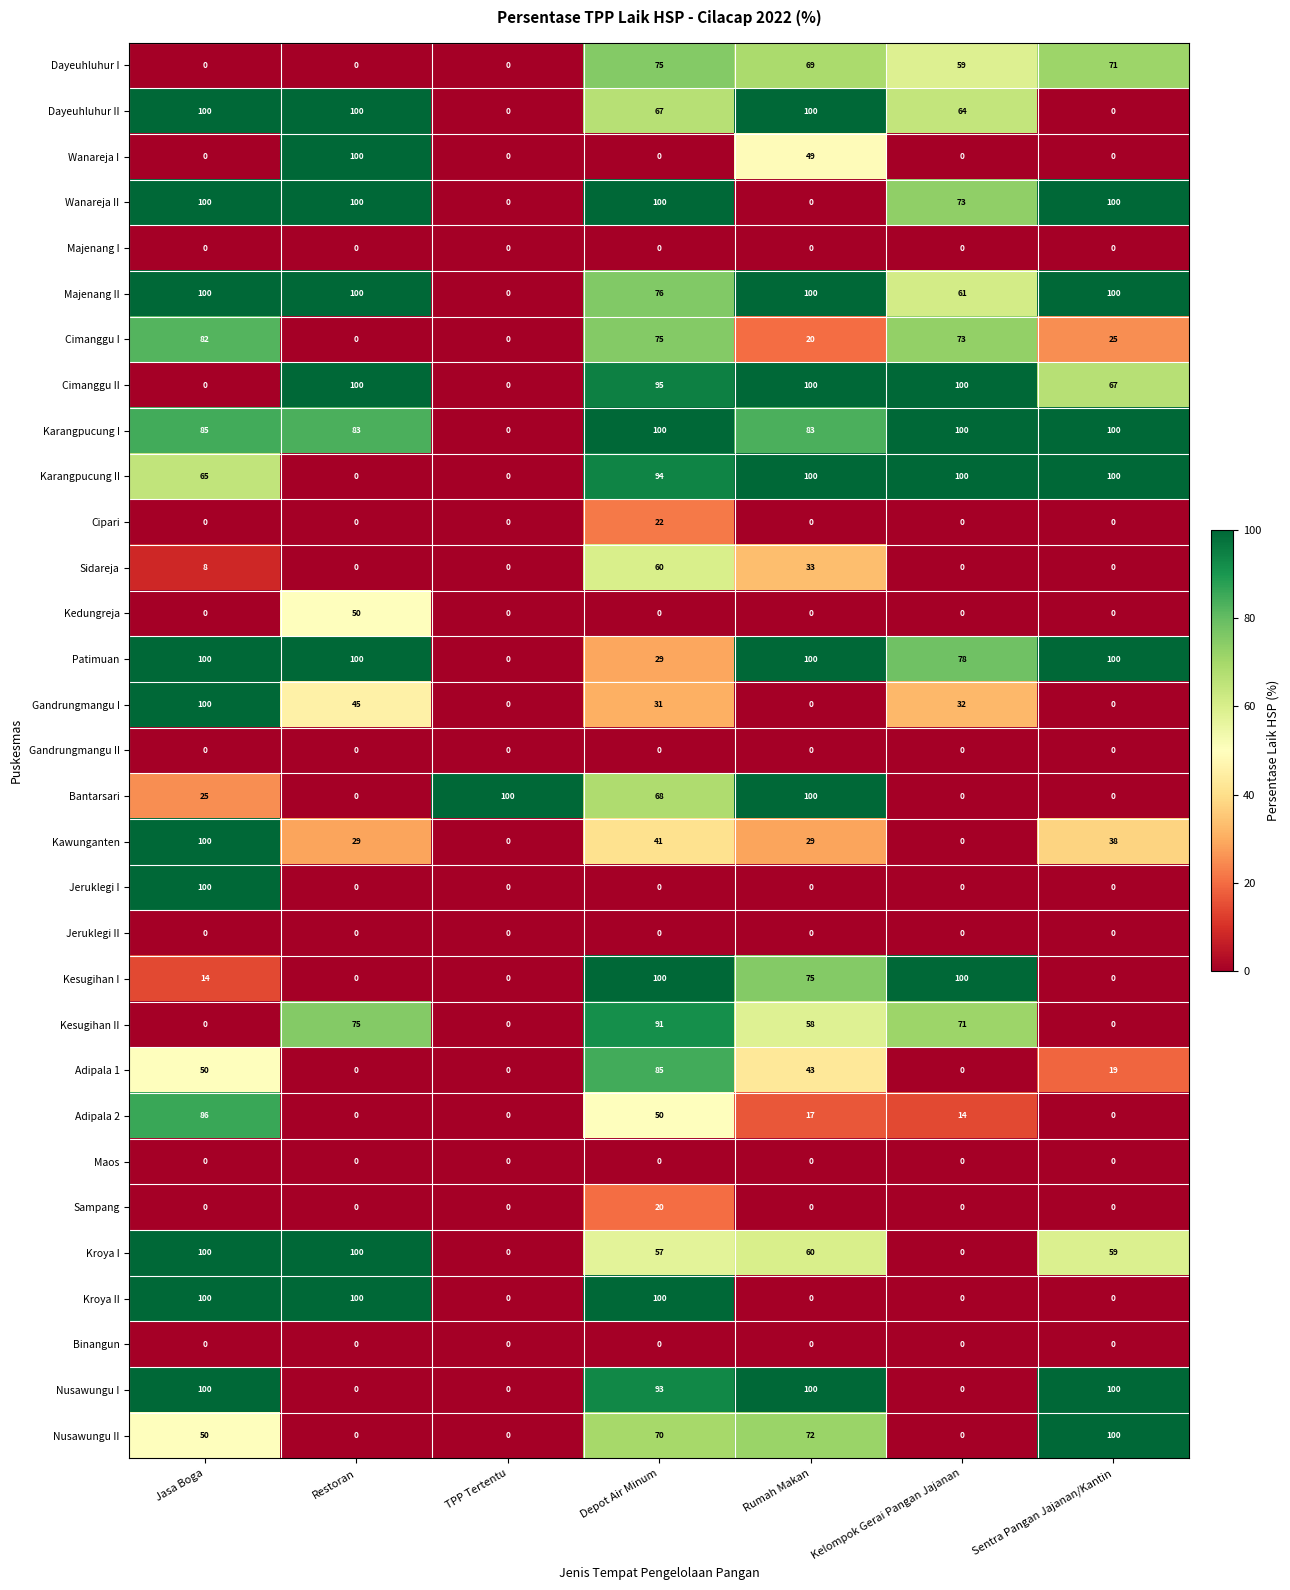

What is the maximum value for Patimuan?

100